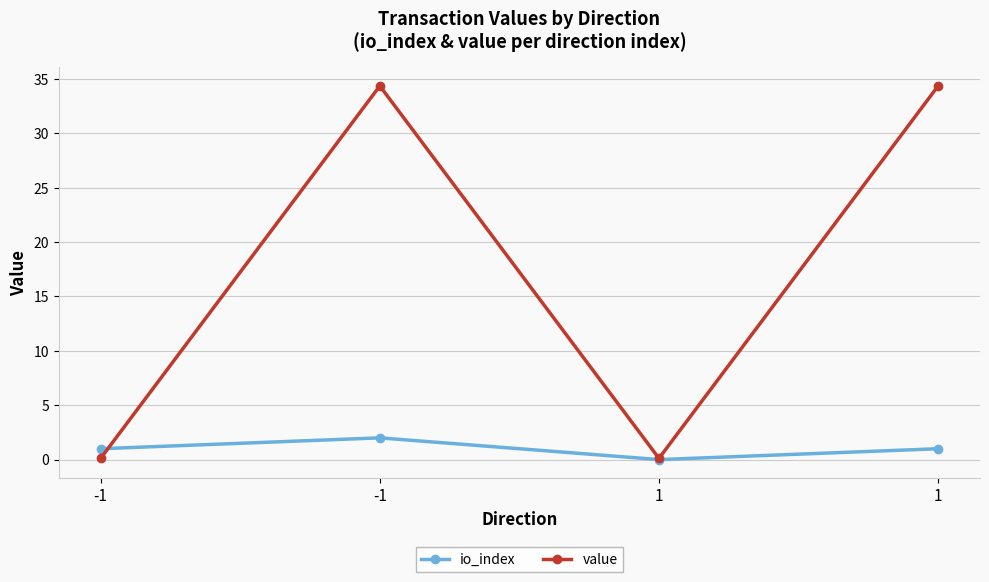

Count the number of data series in this chart.

2